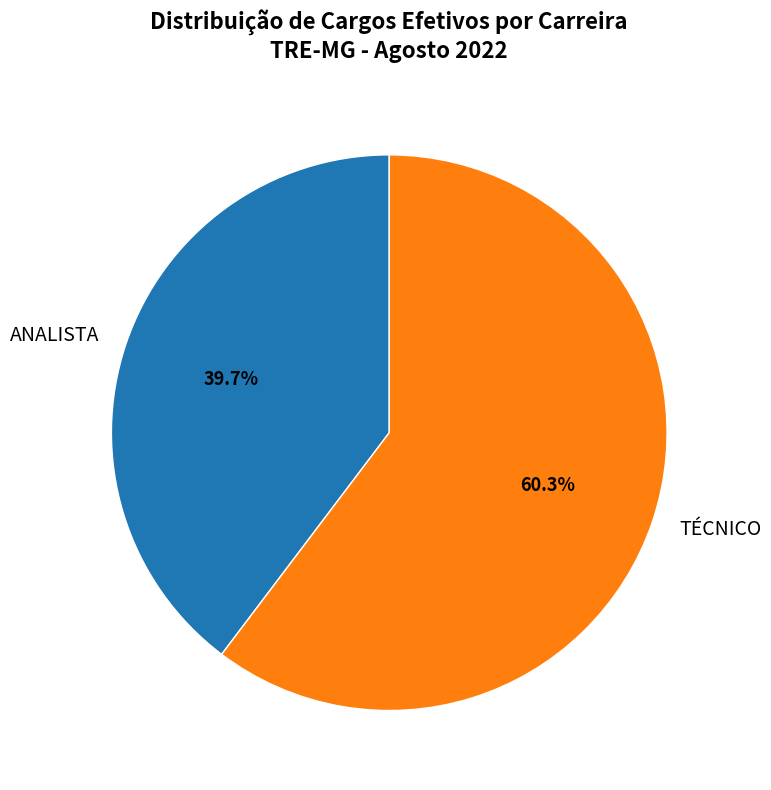

What percentage do ANALISTA and TÉCNICO together represent?

100.0%